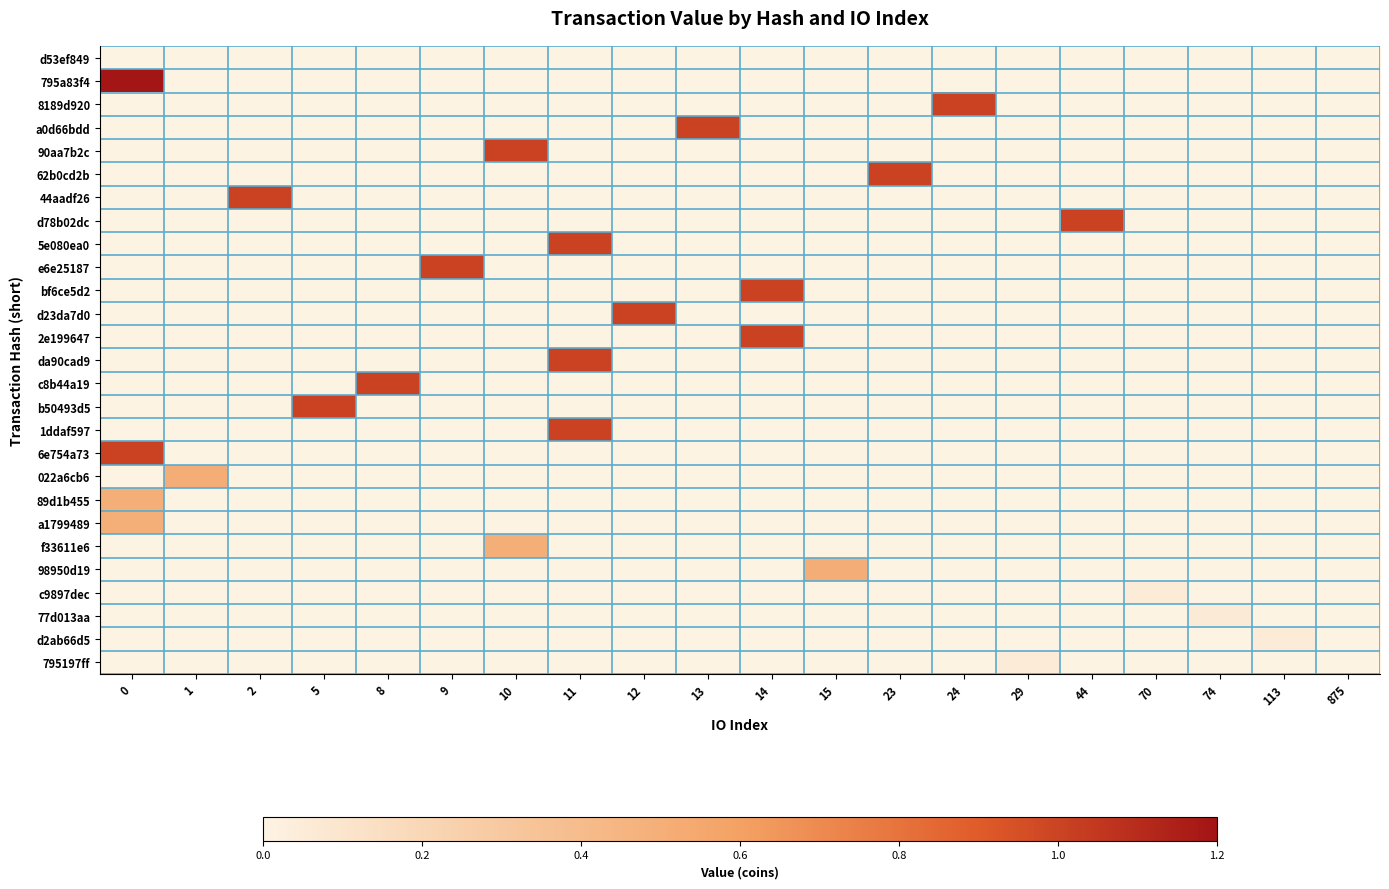

Between 2 and 15, which series saw the biggest shift?

44aadf26